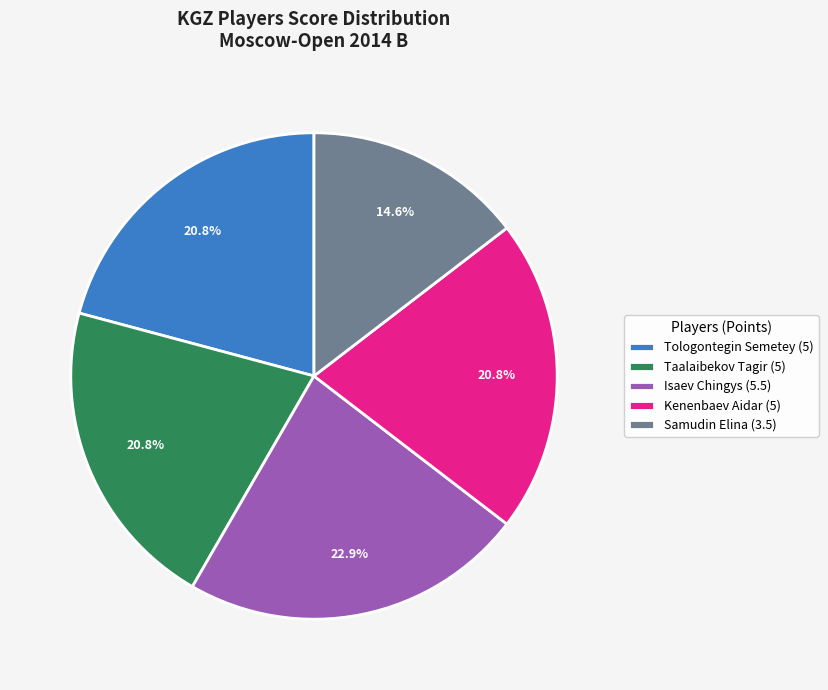

Which category has the biggest portion of the pie?

Isaev Chingys